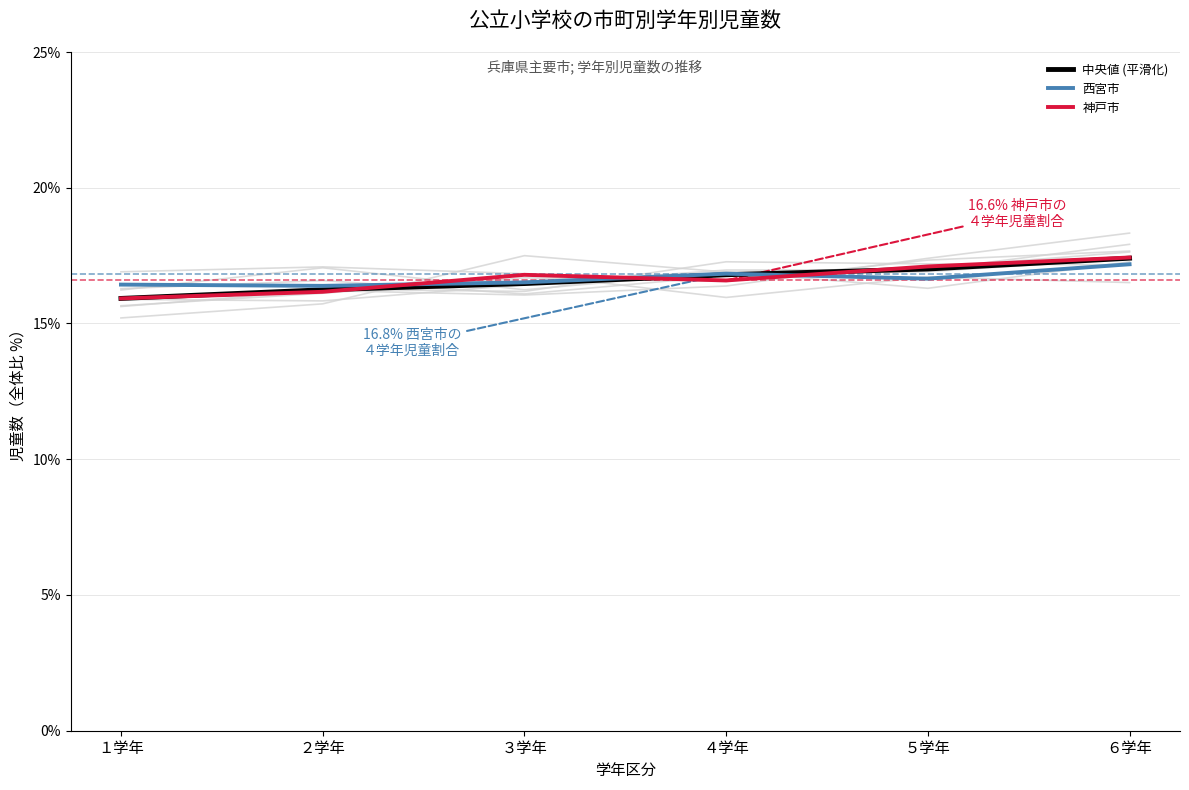

What is the approximate value of 中央値 (平滑化) at １学年?

15.9